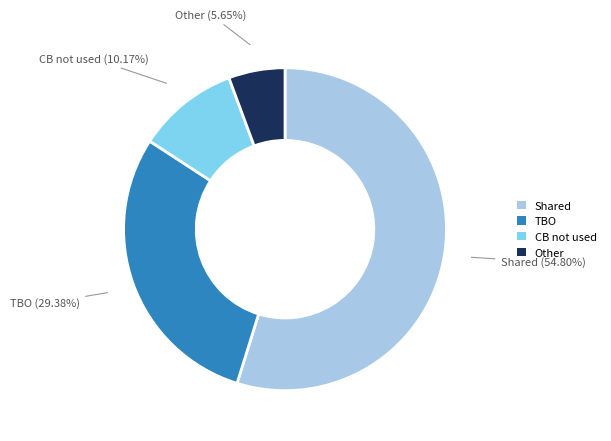

To the nearest percent, what is the average slice percentage?

25%